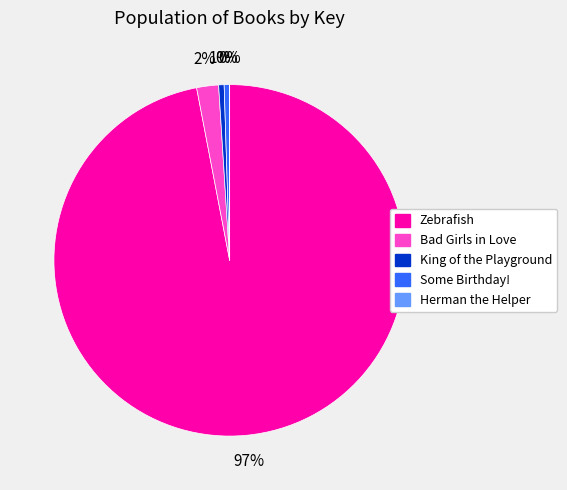

What percentage is the Bad Girls in Love slice, to the nearest percent?

2%